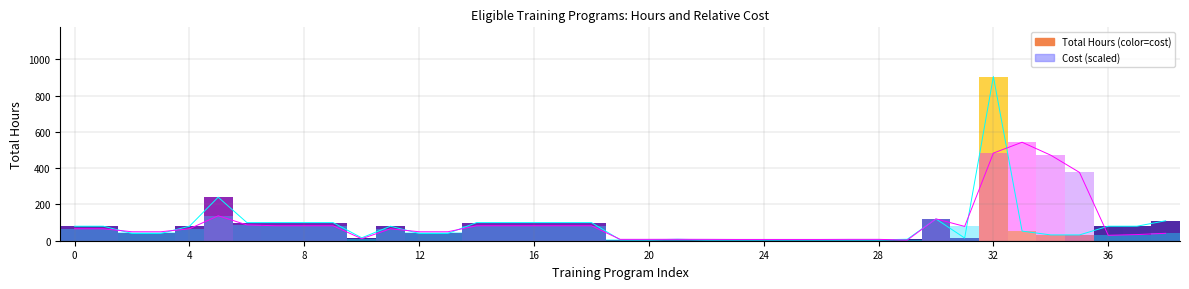

The Cost (scaled) series shows 82.5 at 15. True or false?

True